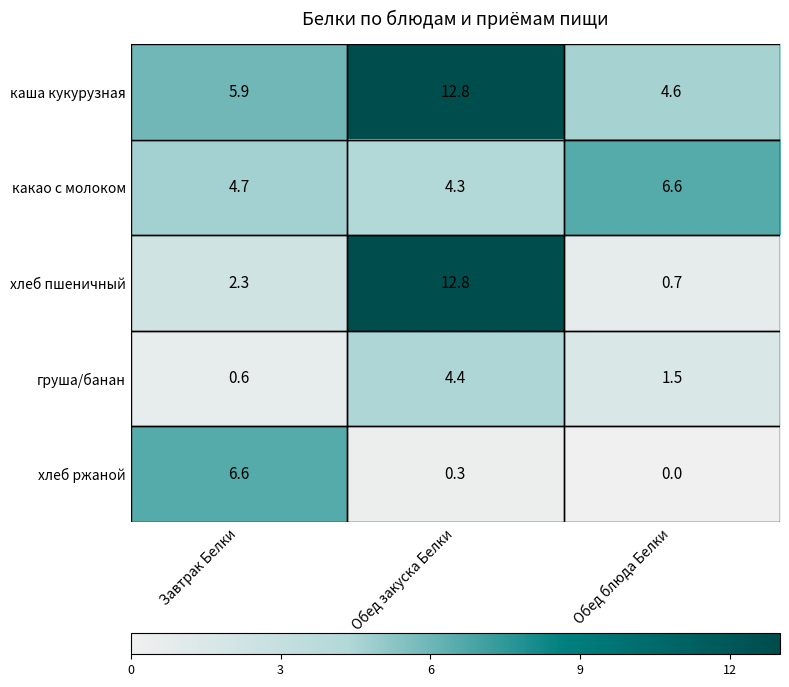

What is the average value of the каша кукурузная series?

7.8